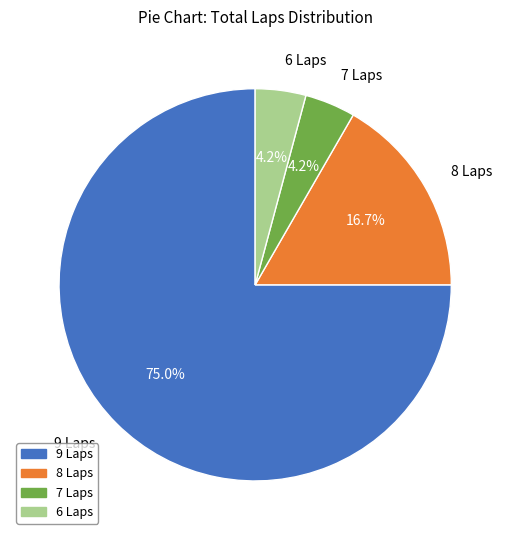

What is the ratio of the value at 8 Laps to the value at 7 Laps?

4.0